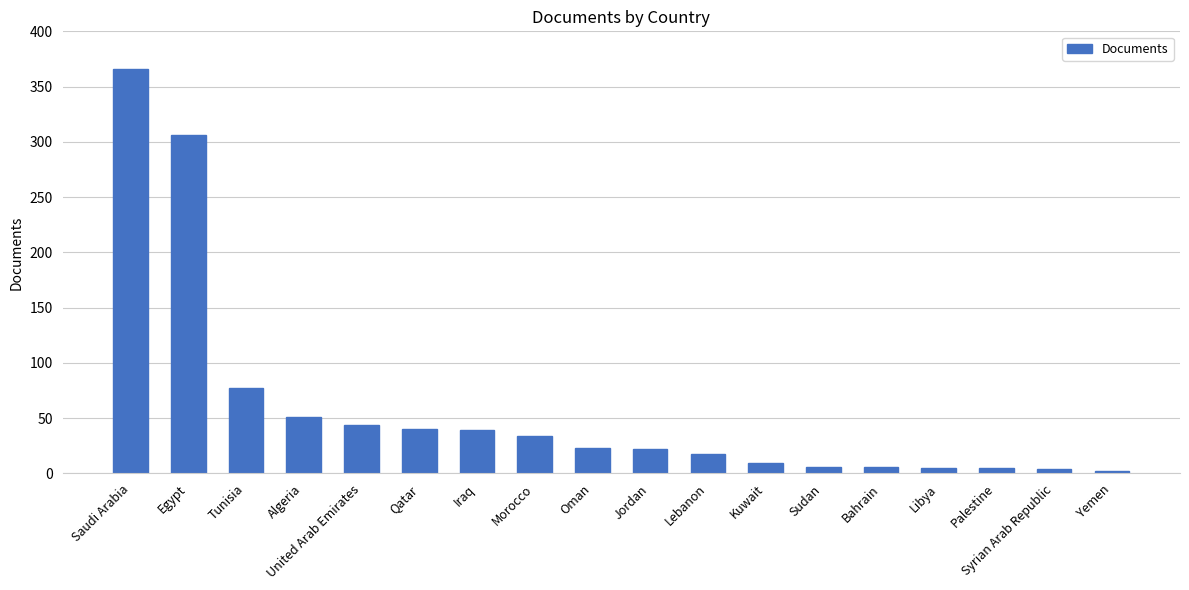

Count the number of data series in this chart.

1